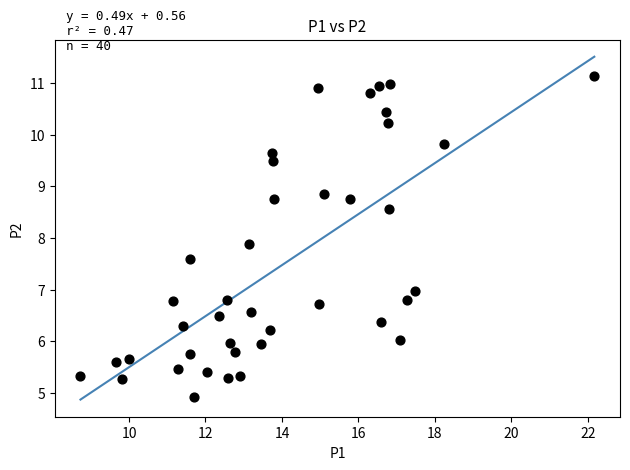

What Y value in the scatter plot is closest to 8?

7.9